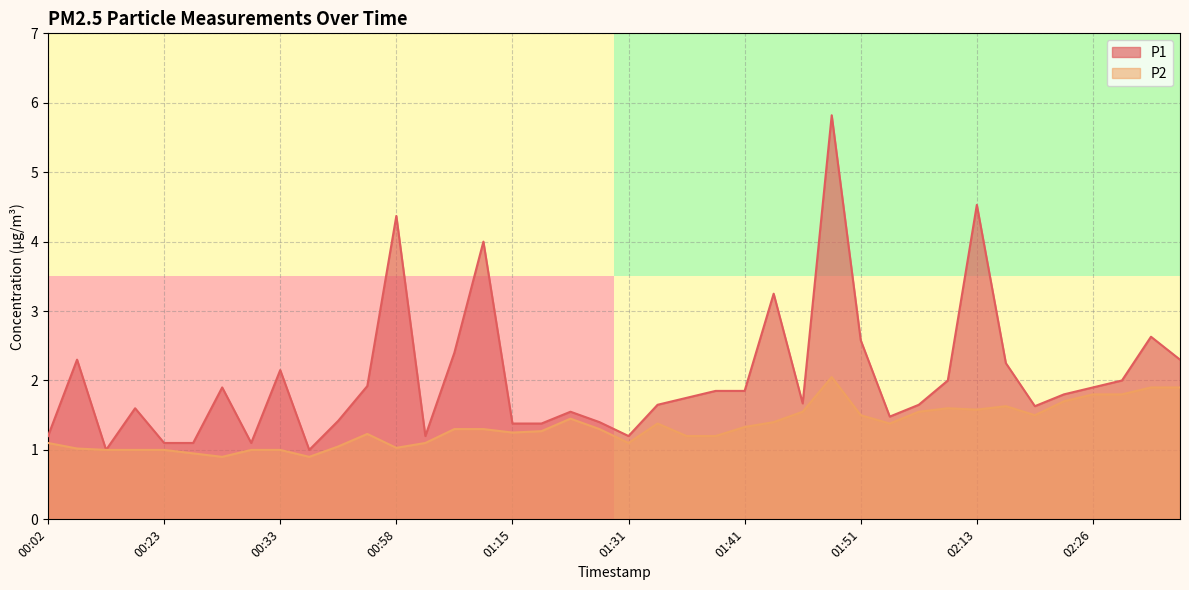

Read the P2 value at 02:21.

1.5